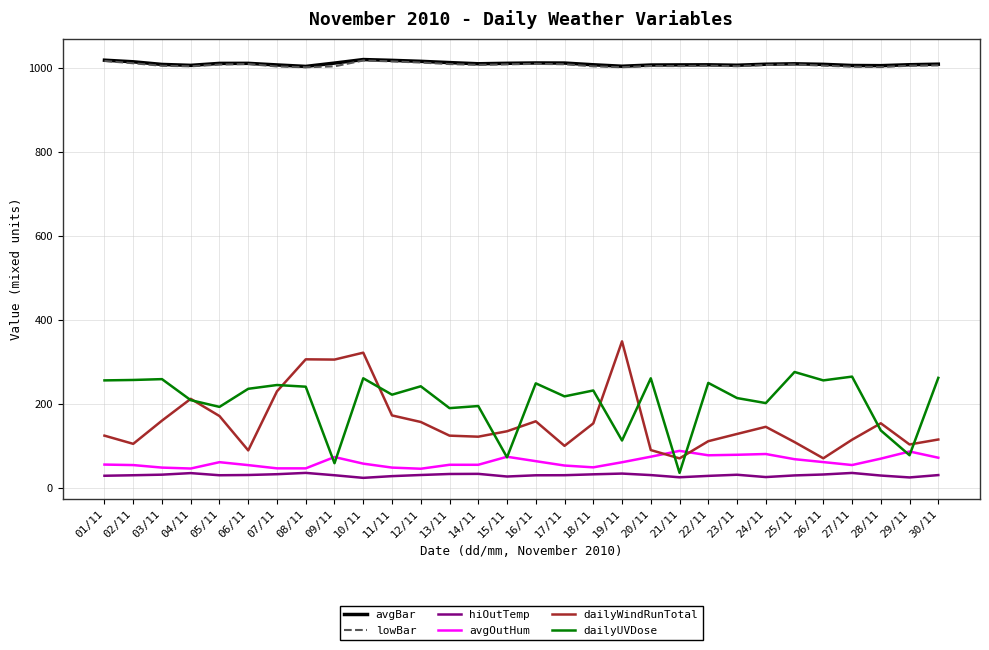

Which series has the widest spread of values?

dailyWindRunTotal